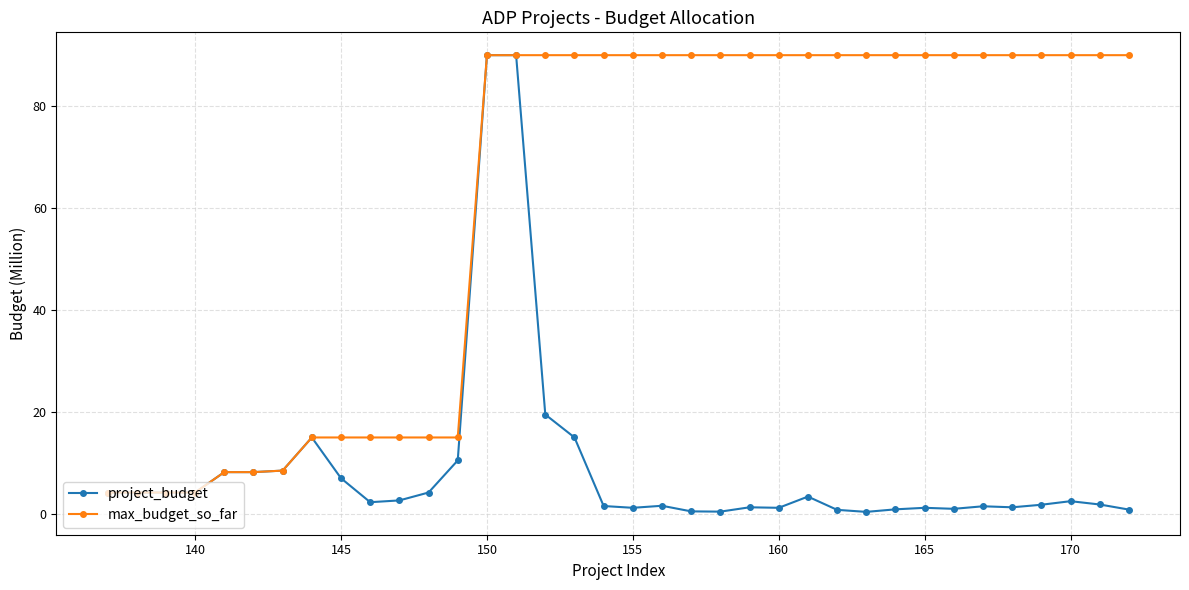

What is the value of the max_budget_so_far point at the 17th from the left?

90.0